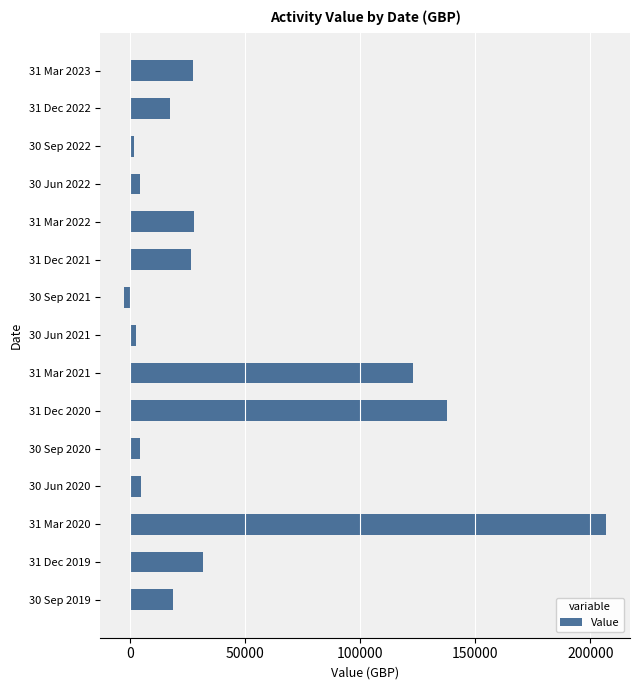

Does the chart contain stacked bars?

No